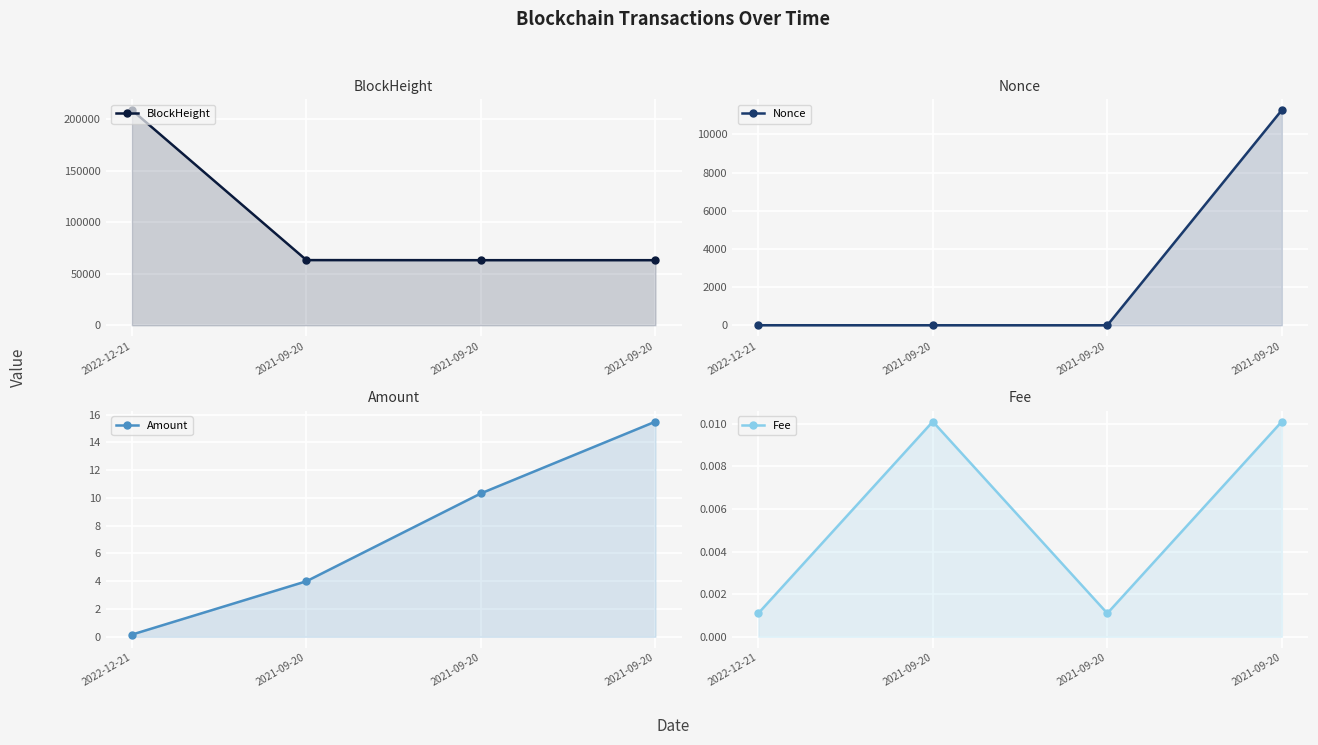

Which series has the largest range (max minus min)?

BlockHeight